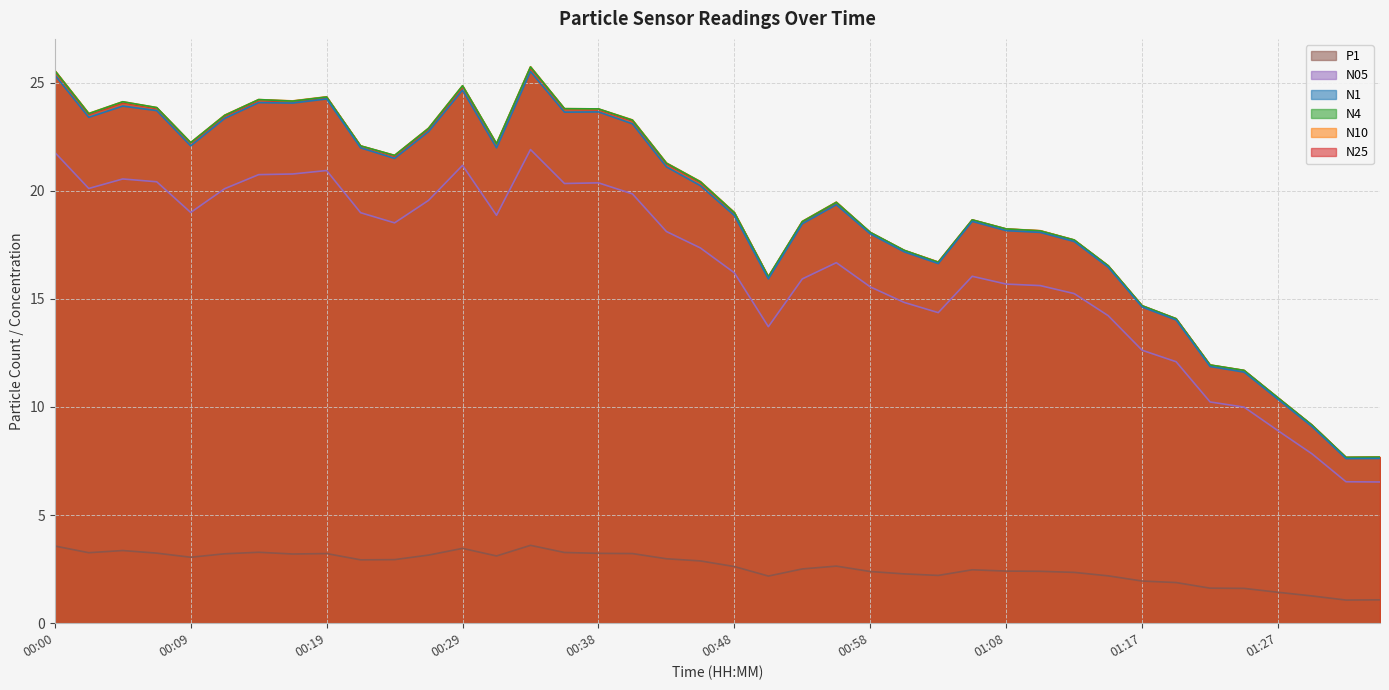

What is the maximum value for N4?

25.7